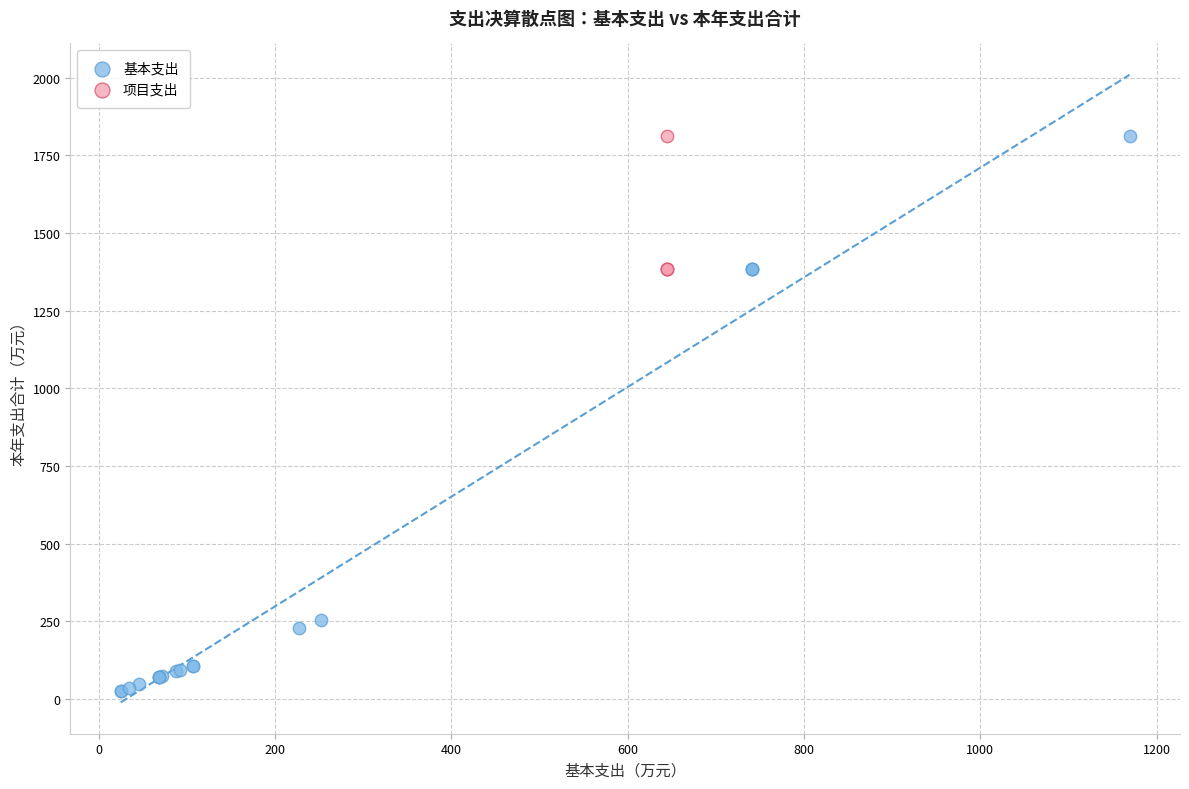

Which series reaches the minimum Y coordinate?

基本支出